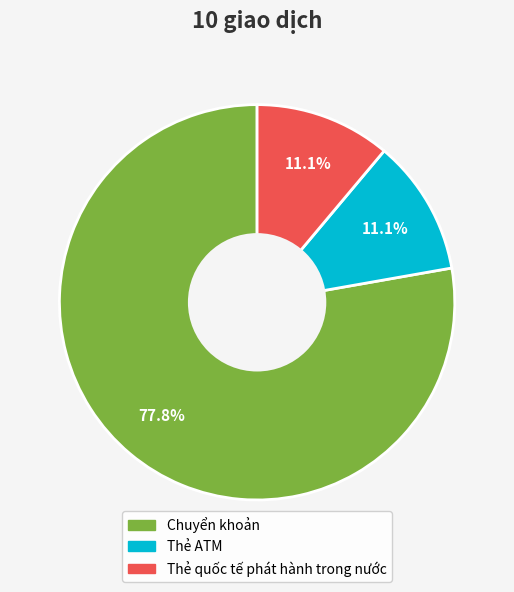

To the nearest percent, what is the average slice percentage?

33%